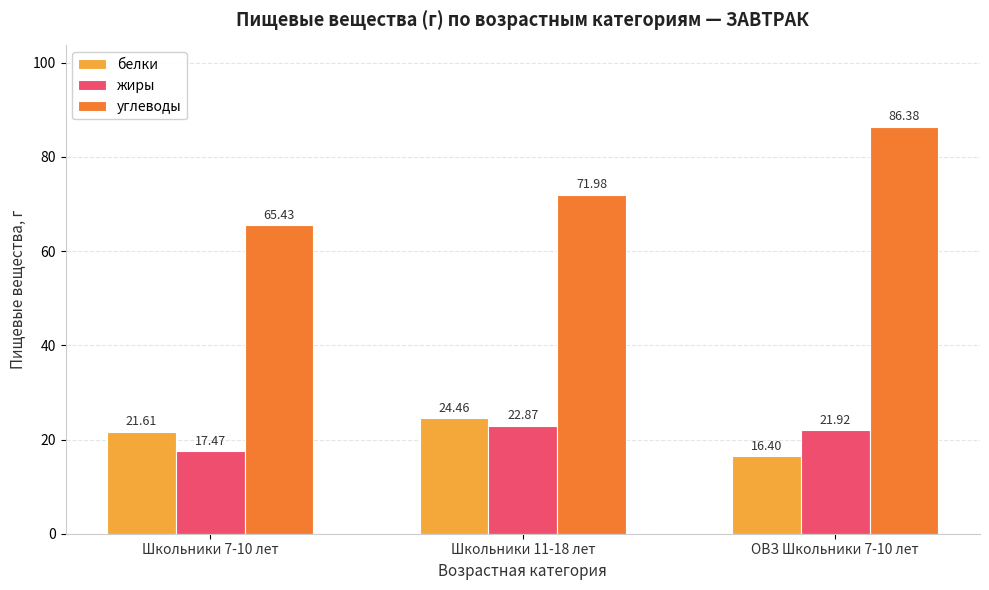

Are the bars grouped side by side (vs. stacked)?

Yes